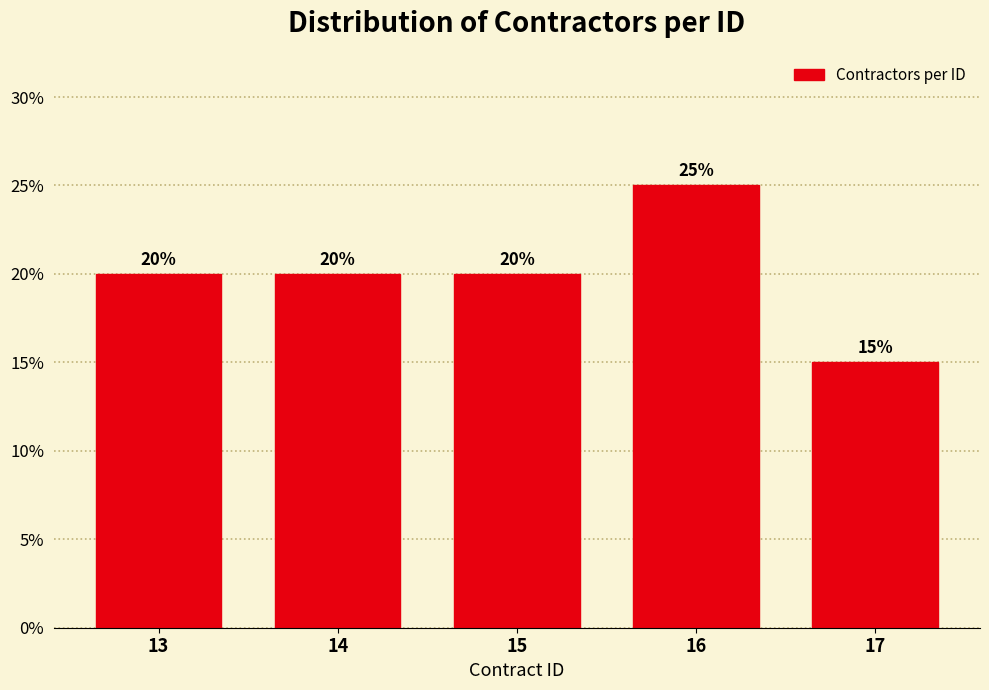

Reading left to right, extract all data points from this chart.

13=20	14=20	15=20	16=25	17=15